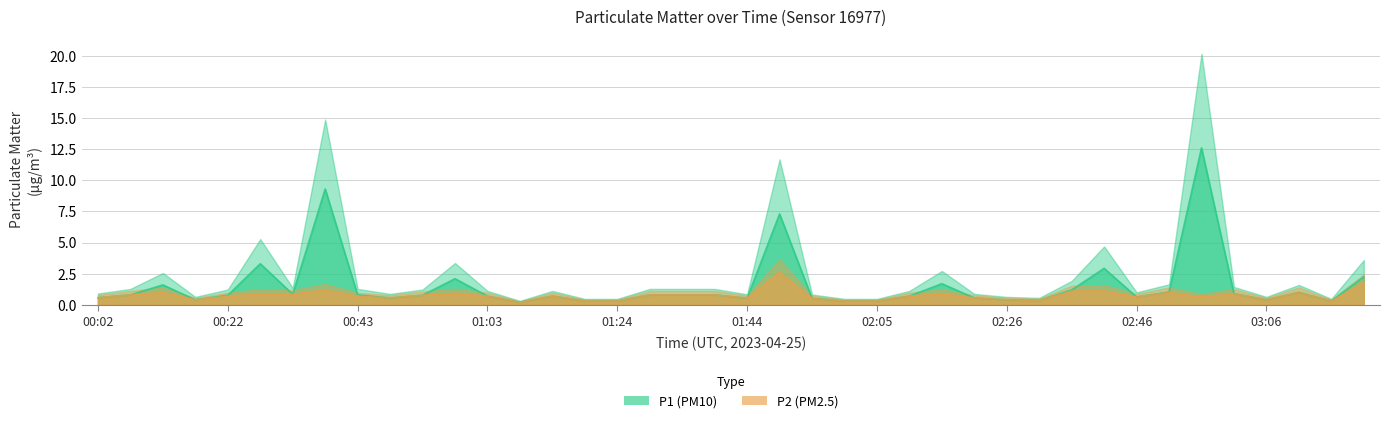

True or false: P1 has a value of 0.6 at 00:48.

True